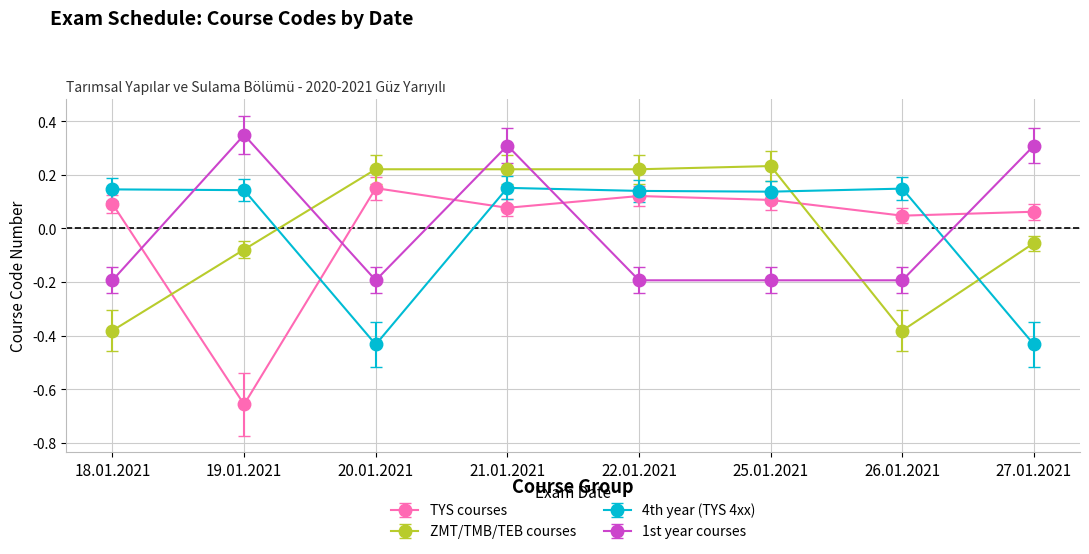

Is the value of 1st year courses at 21.01.2021 greater than the value of ZMT/TMB/TEB courses at 20.01.2021?

Yes